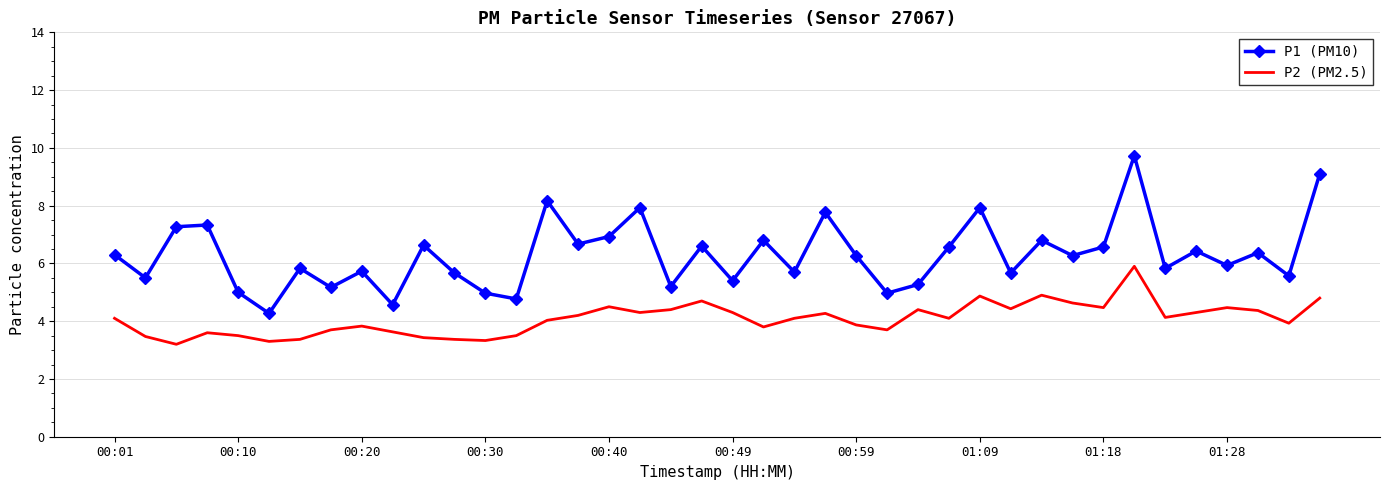

Which series has the largest range (max minus min)?

P1 (PM10)